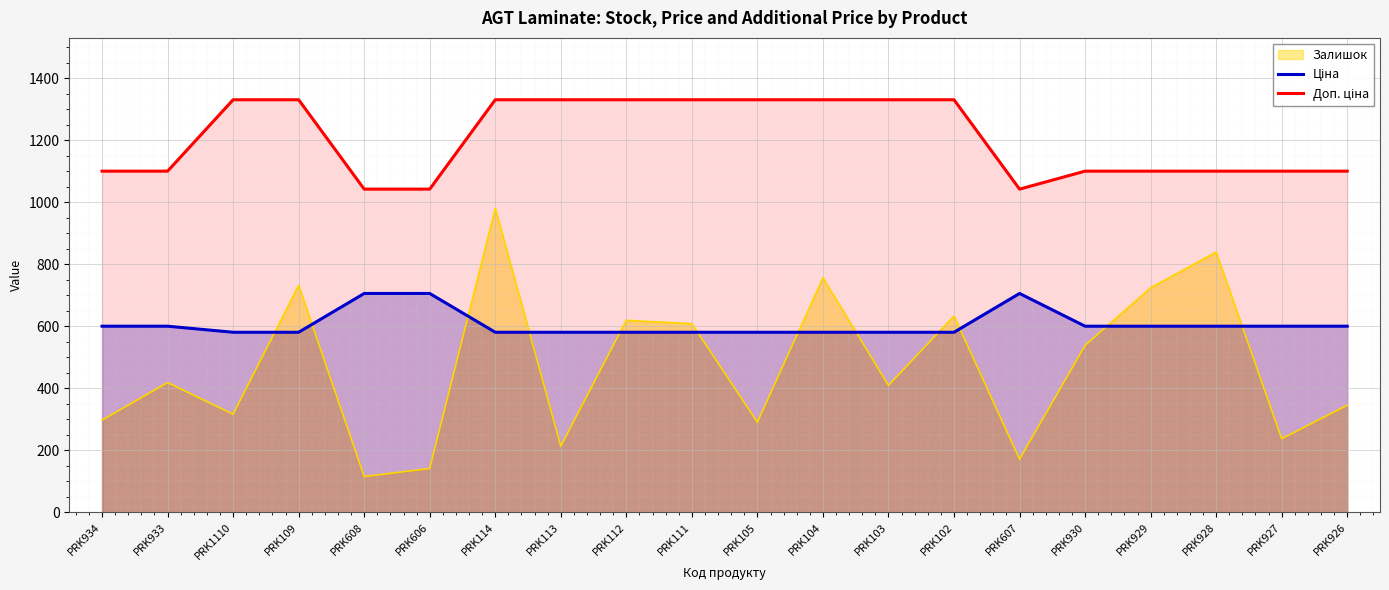

What is the difference between the maximum and minimum values in the Залишок series?

865.0